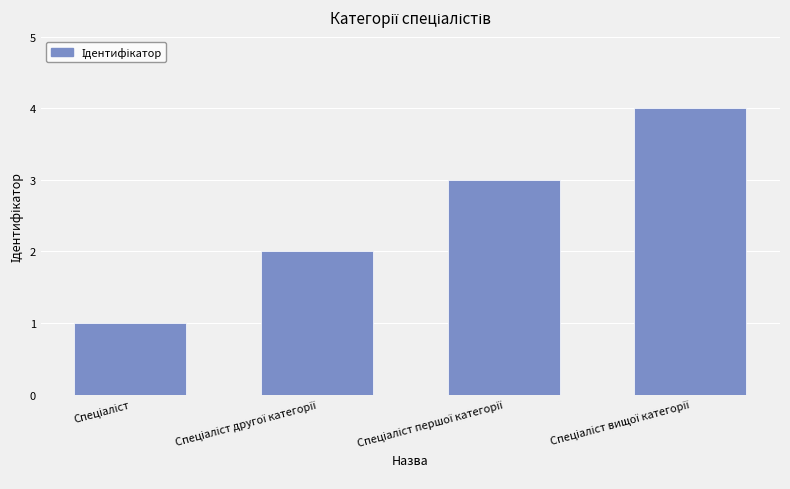

Does the chart contain stacked bars?

No